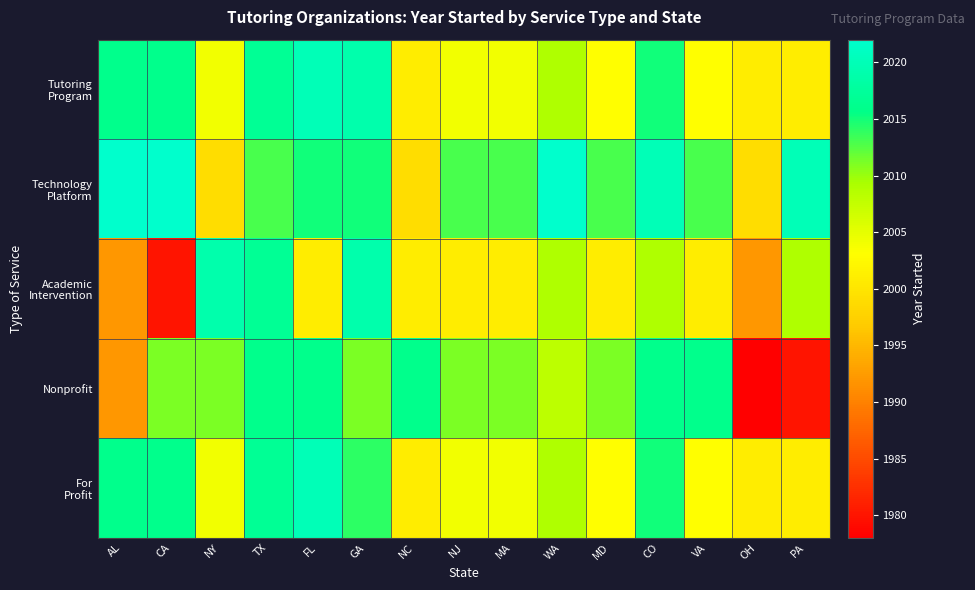

What is the total value across all series at TX?

10080